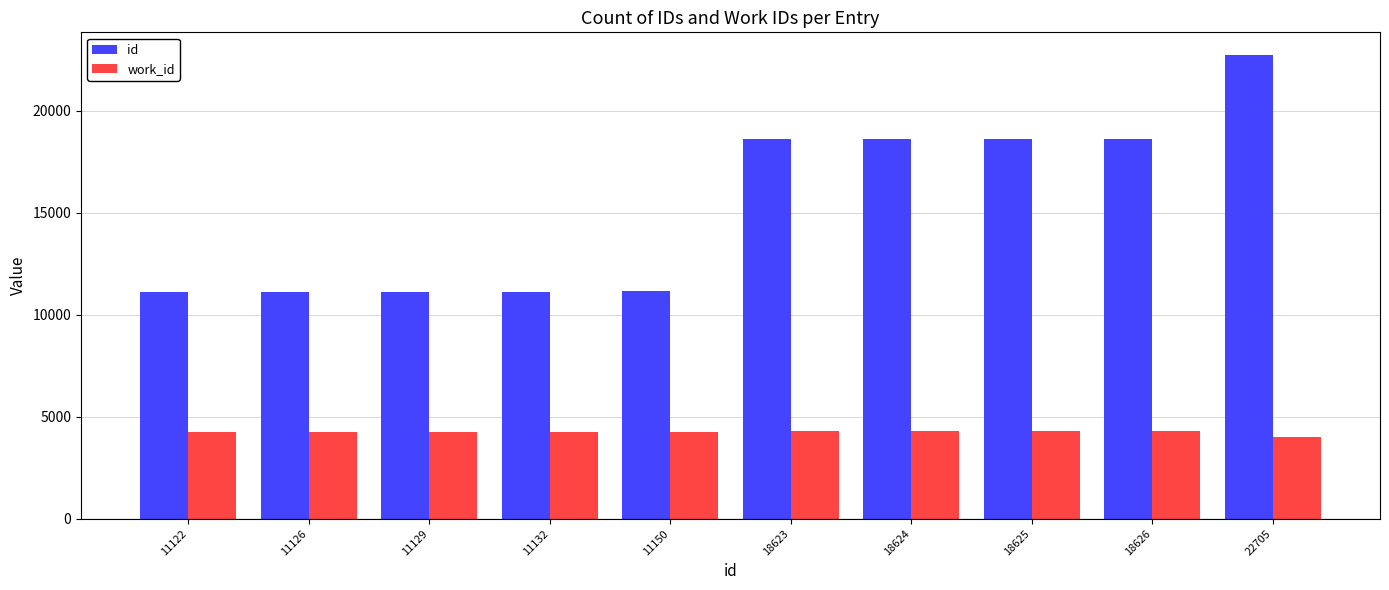

Are the bars grouped side by side (vs. stacked)?

Yes